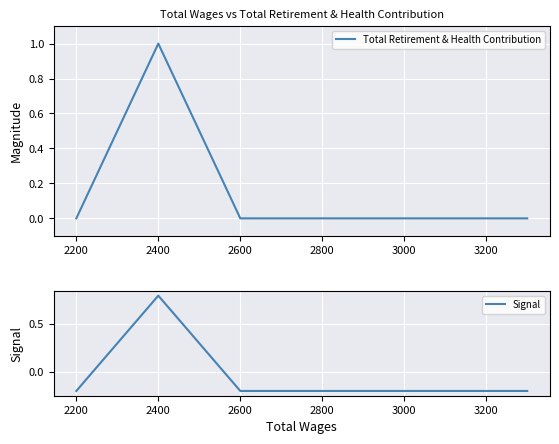

Which series has the largest range (max minus min)?

Total Retirement & Health Contribution